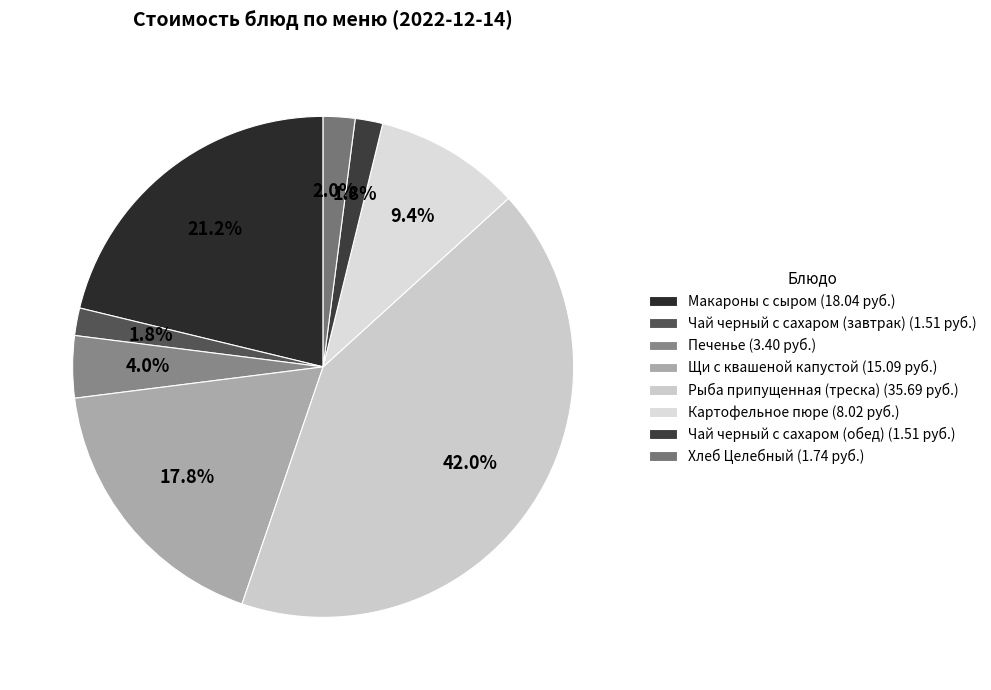

Count the number of slices in the pie.

8